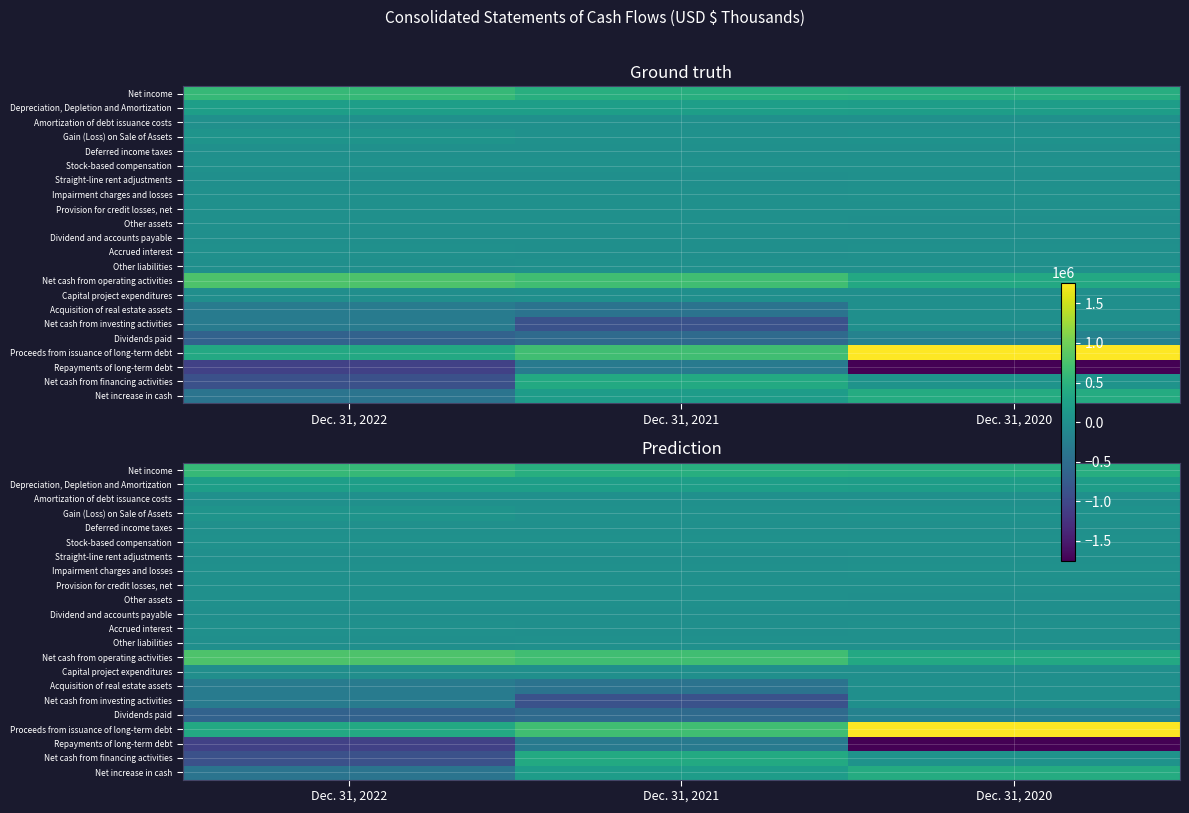

Which series has the largest total across all categories?

Proceeds from issuance of long-term debt